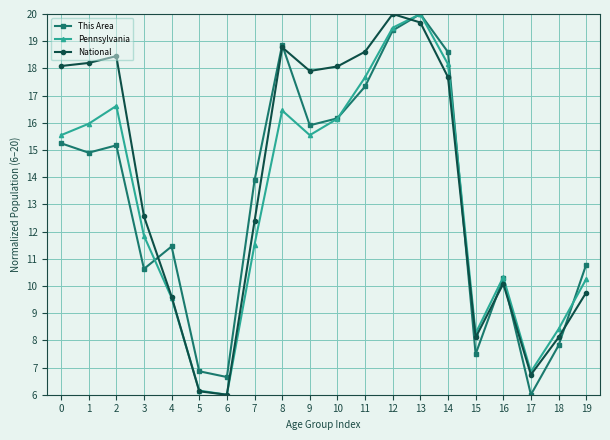

True or false: This Area has more than 1 interior local peaks.

True